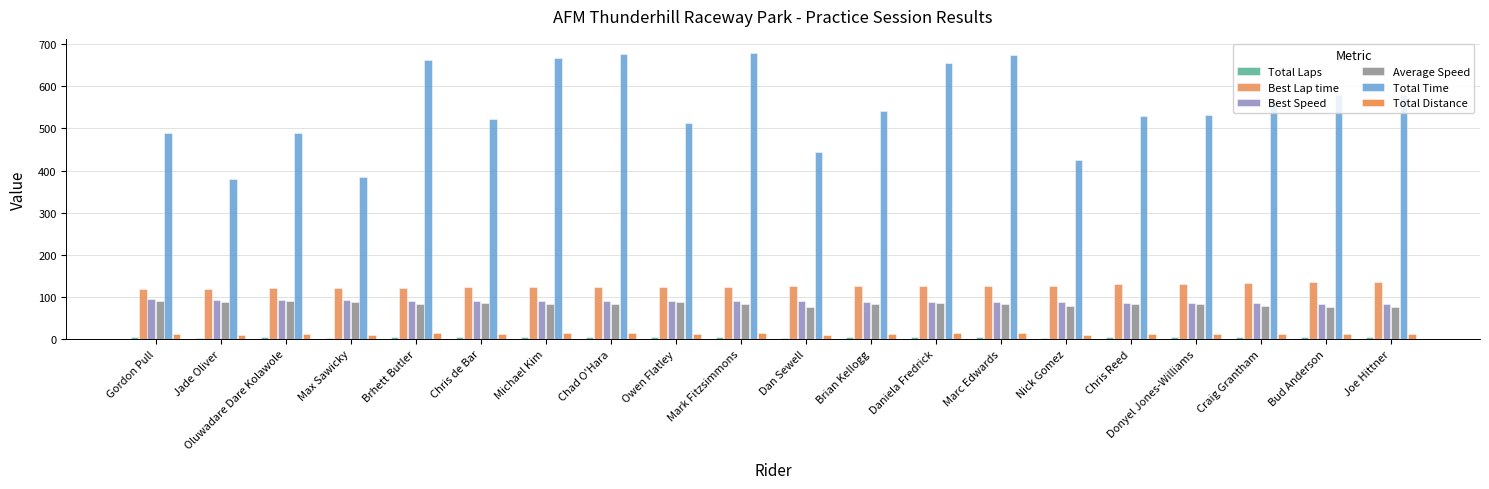

True or false: Average Speed has a value of 121.0 at Jade Oliver.

False